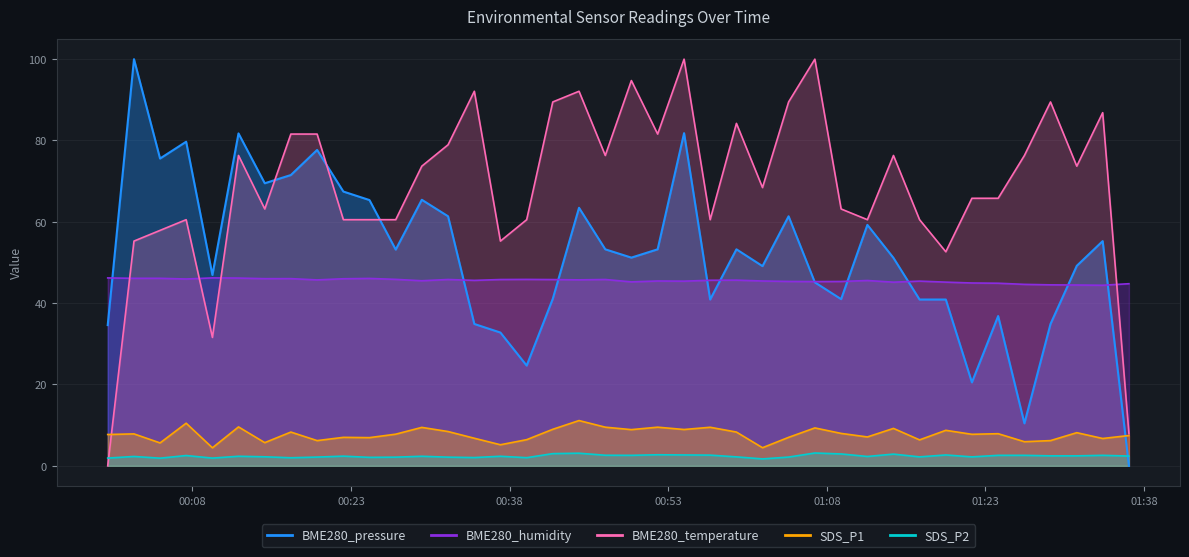

Is it true that SDS_P1 equals 2.8 at 2022/07/25 00:24:45?

False